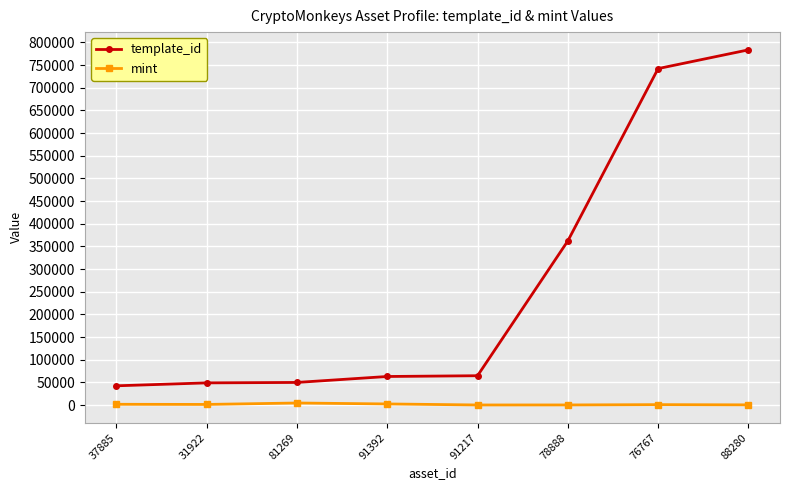

True or false: template_id has more than 2 interior local peaks.

False